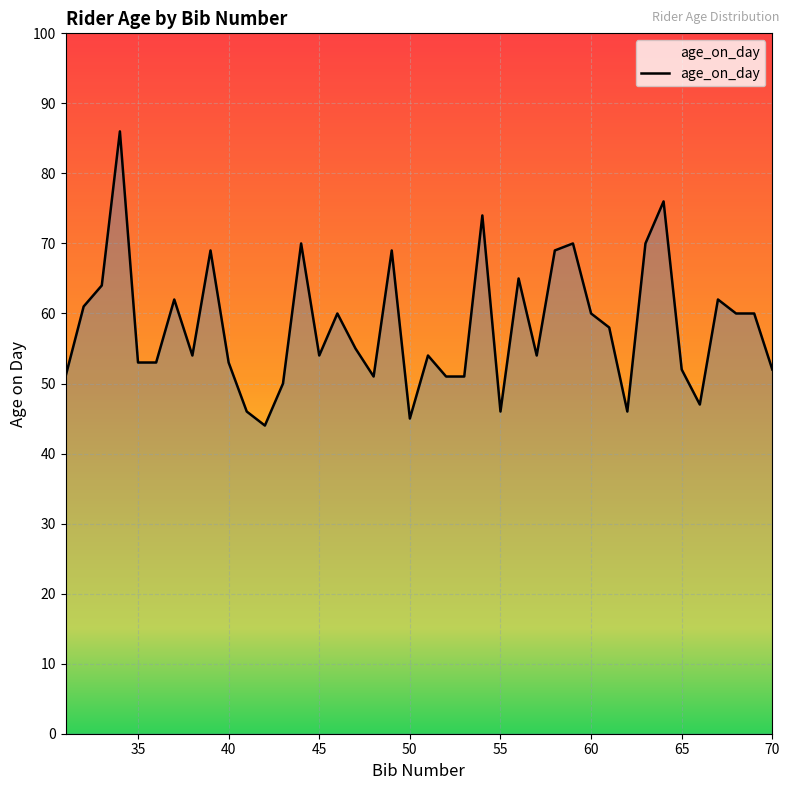

What is the average value?

58